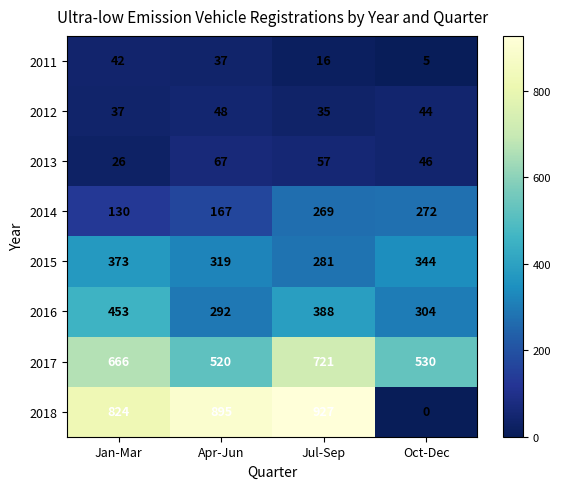

What is the minimum value for 2014?

130